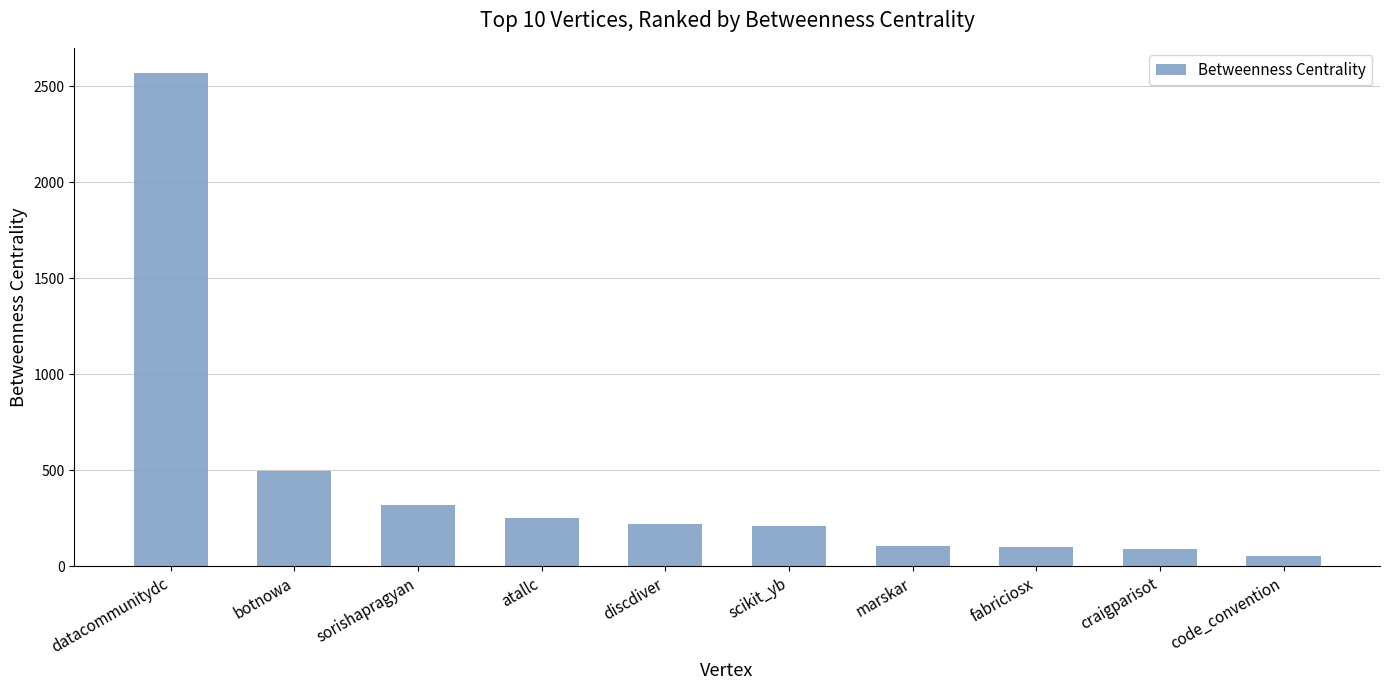

The chart shows a value of 208.7 at scikit_yb. True or false?

True